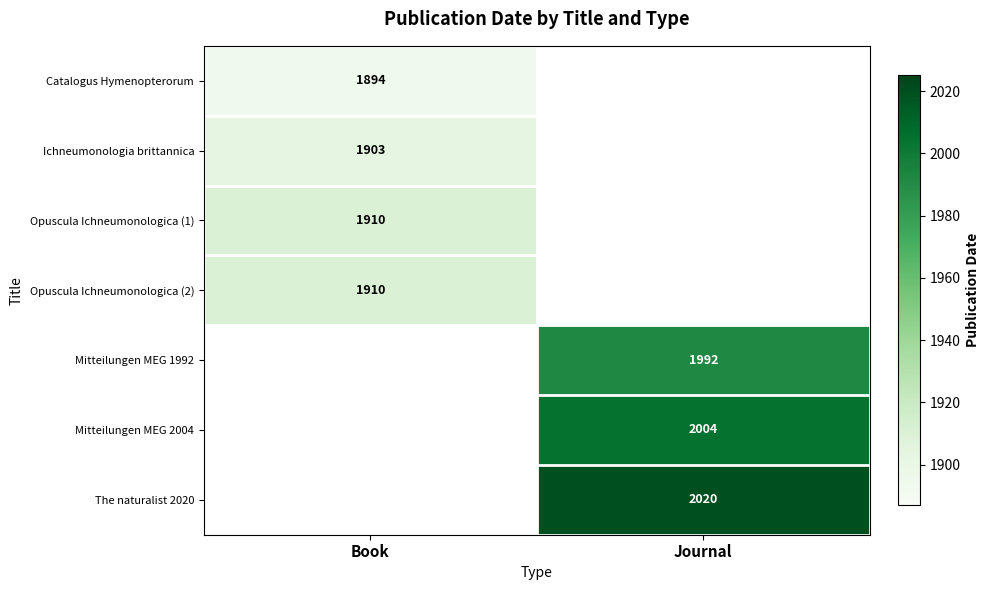

The Mitteilungen MEG 1992 series shows 476 at Journal. True or false?

False